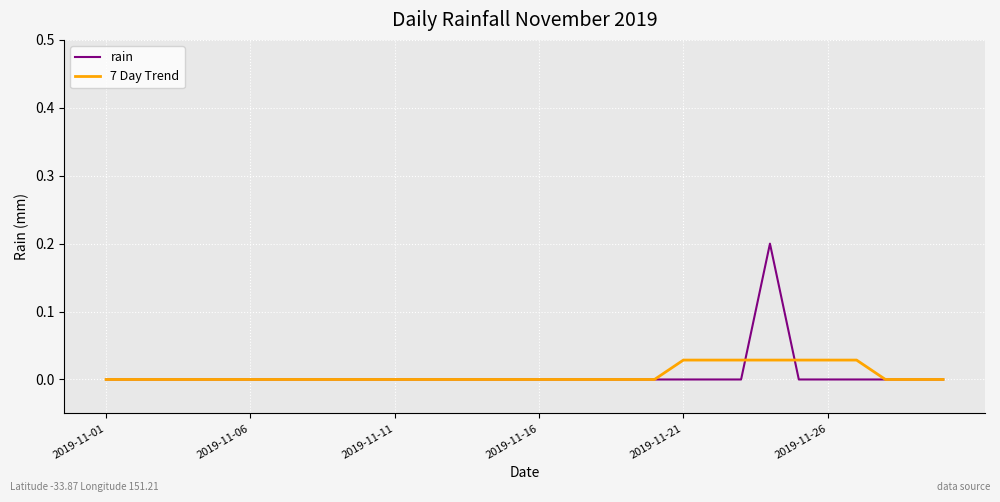

Rank the series by their maximum value, from highest to lowest.

rain, 7 Day Trend